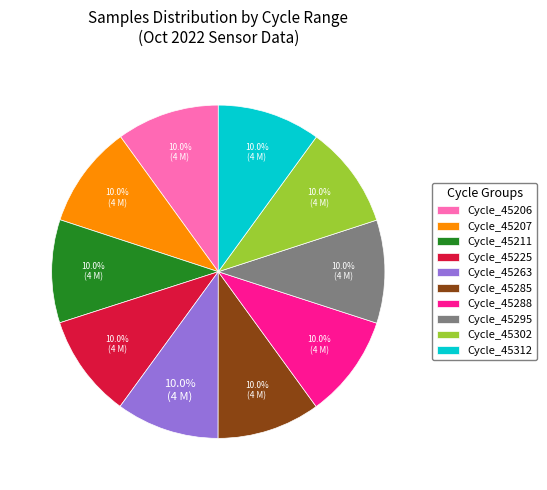

Does any single category account for the majority?

No